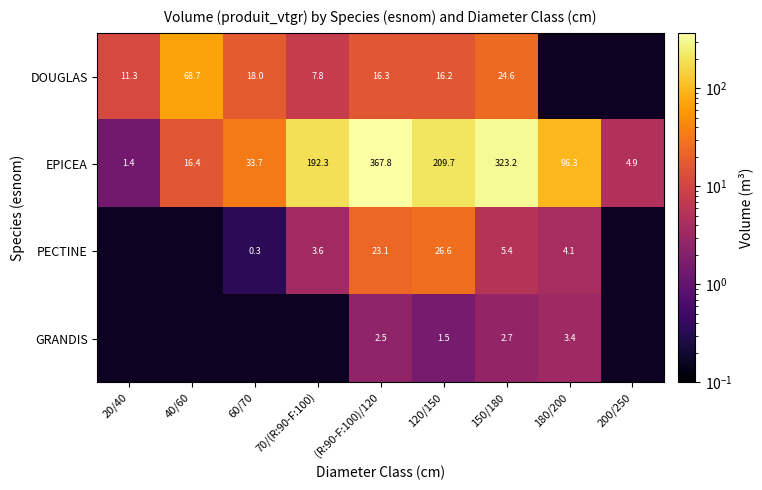

How many distinct data groups are displayed?

4